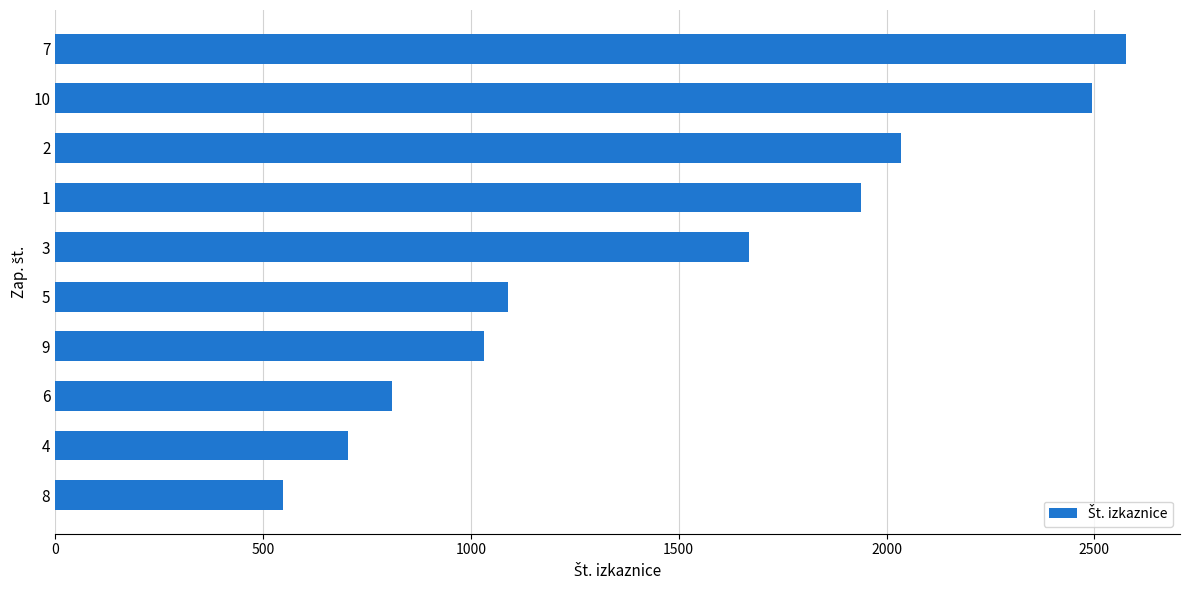

Rank the categories by value from highest to lowest.

7, 10, 2, 1, 3, 5, 9, 6, 4, 8